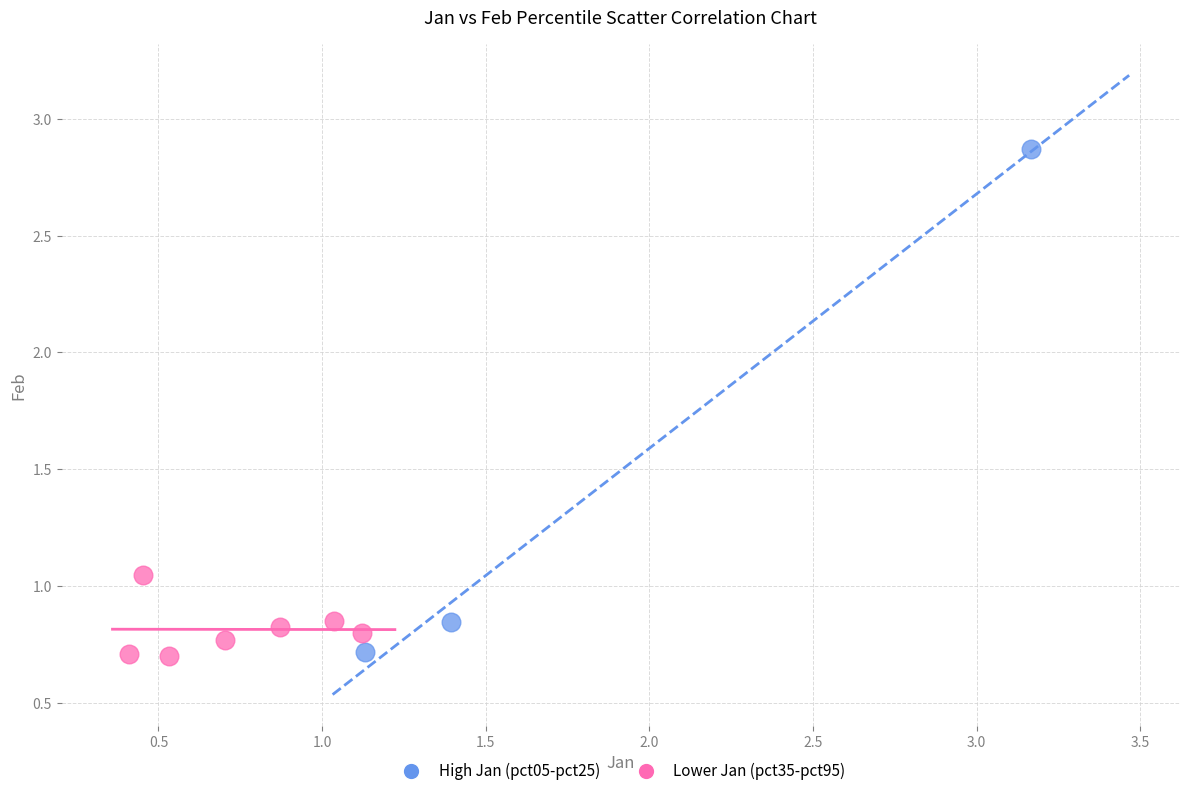

Which series has the largest Y range (max minus min)?

High Jan (pct05-pct25)